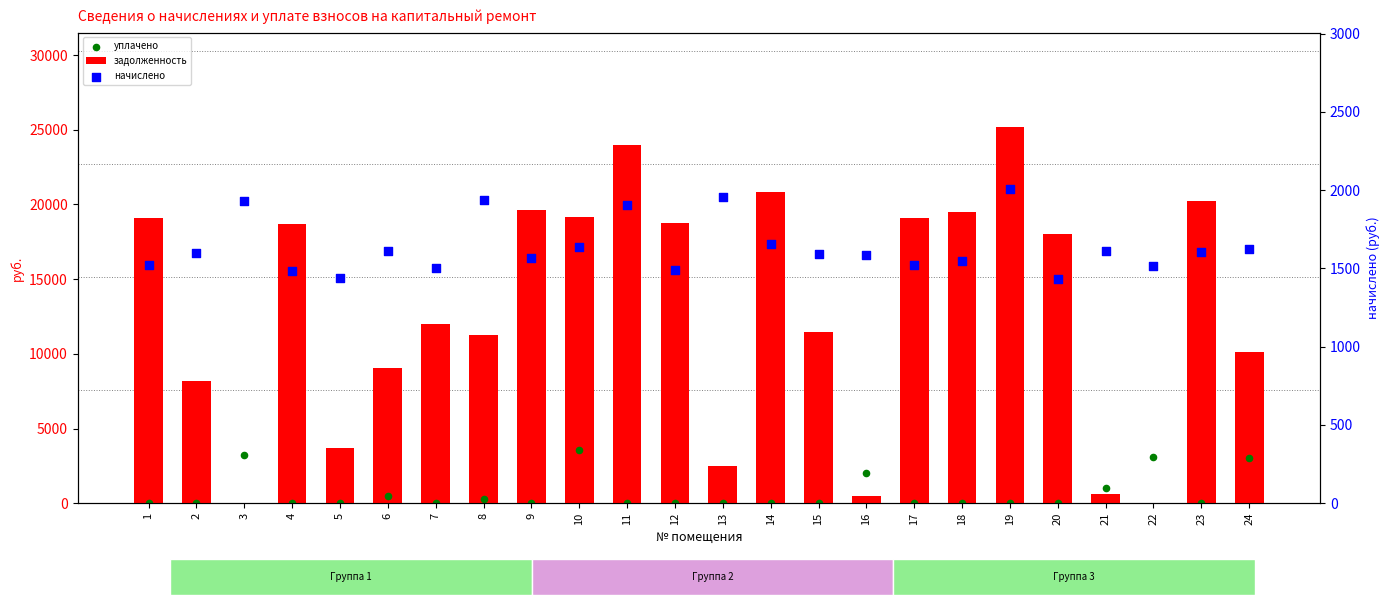

Which series reaches the maximum Y coordinate?

задолженность